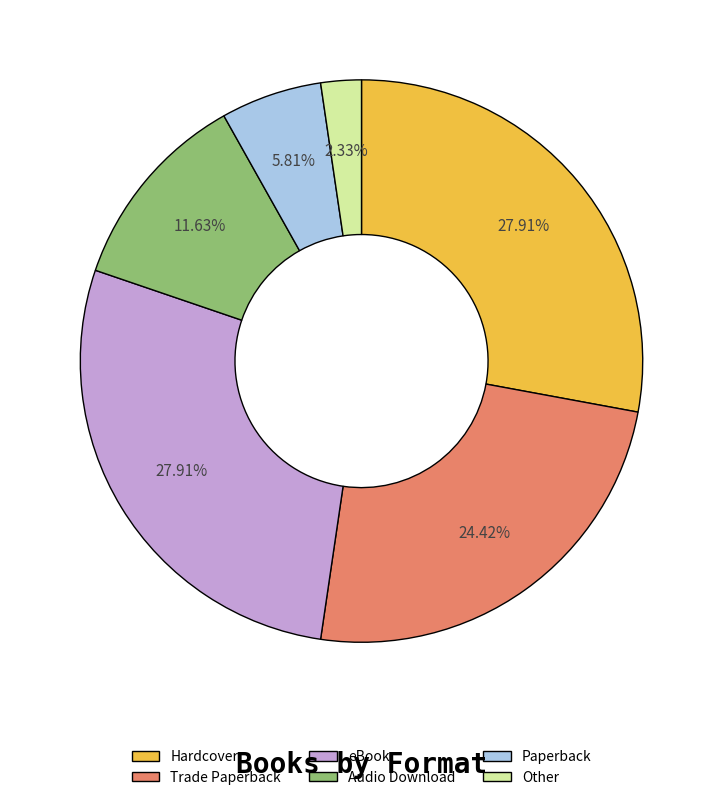

Count the number of slices in the pie.

6